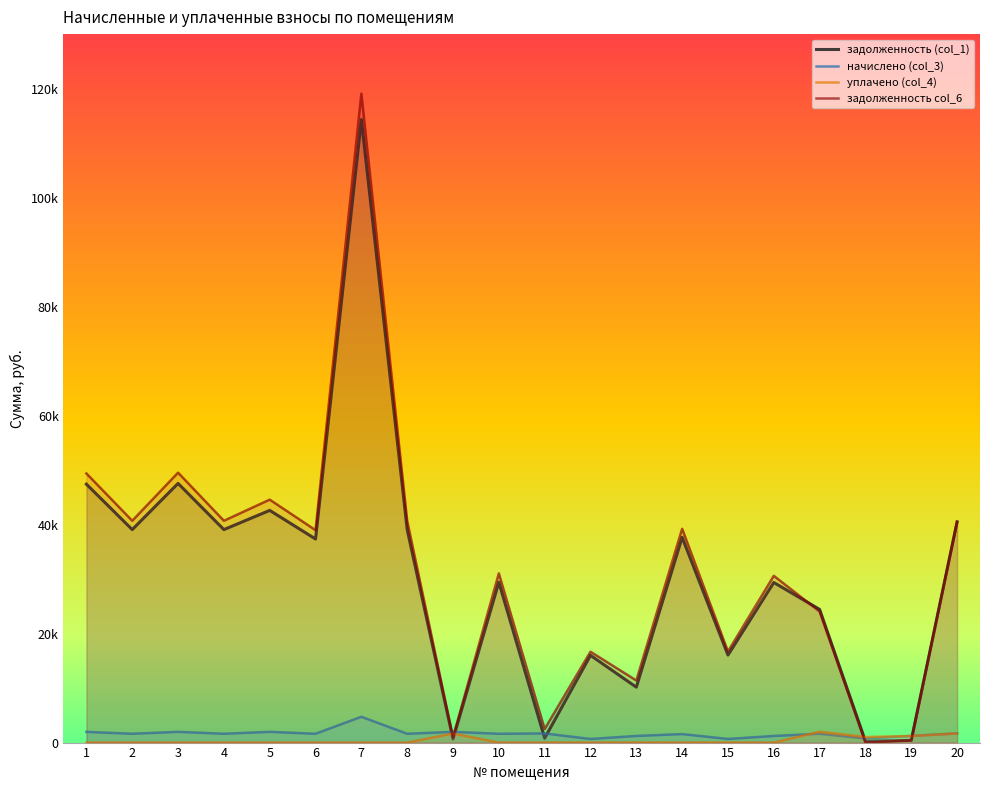

How many times do уплачено (col_4) and задолженность (col_1) cross each other?

4